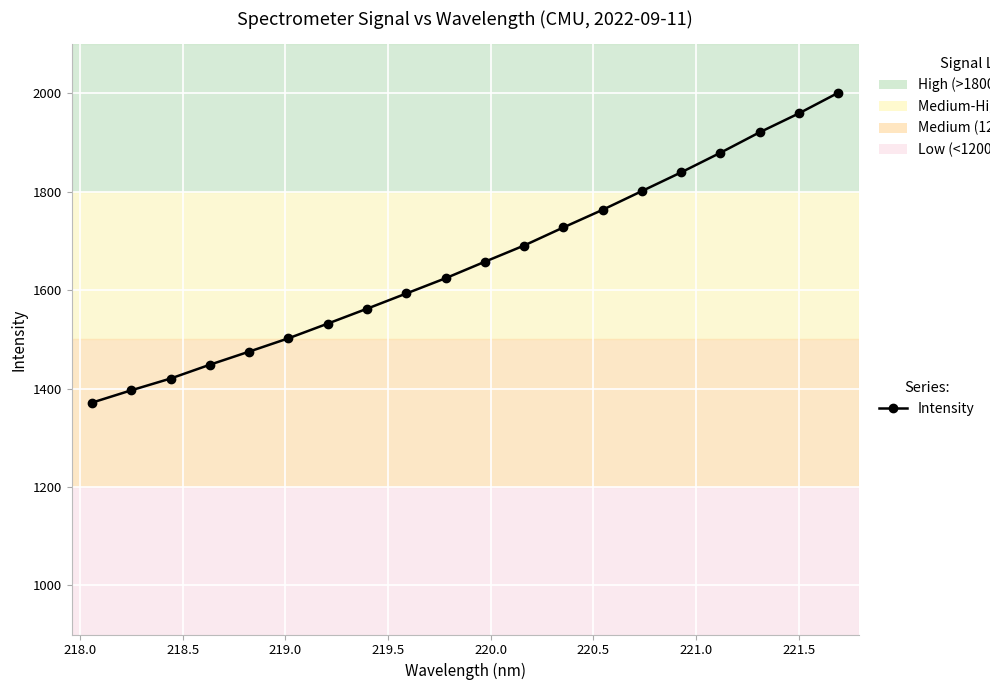

What is the value of the 2nd point from the left?

1396.4